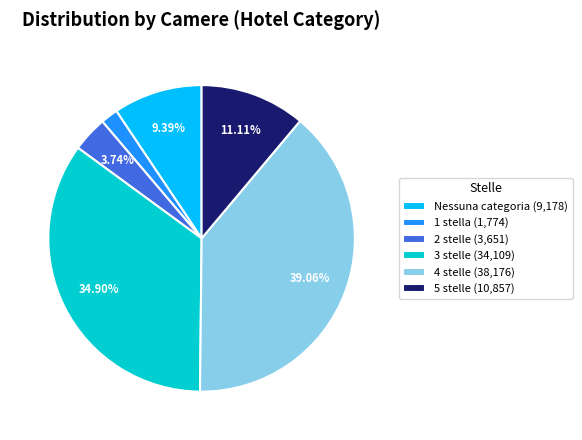

How many slices are in this pie chart?

6